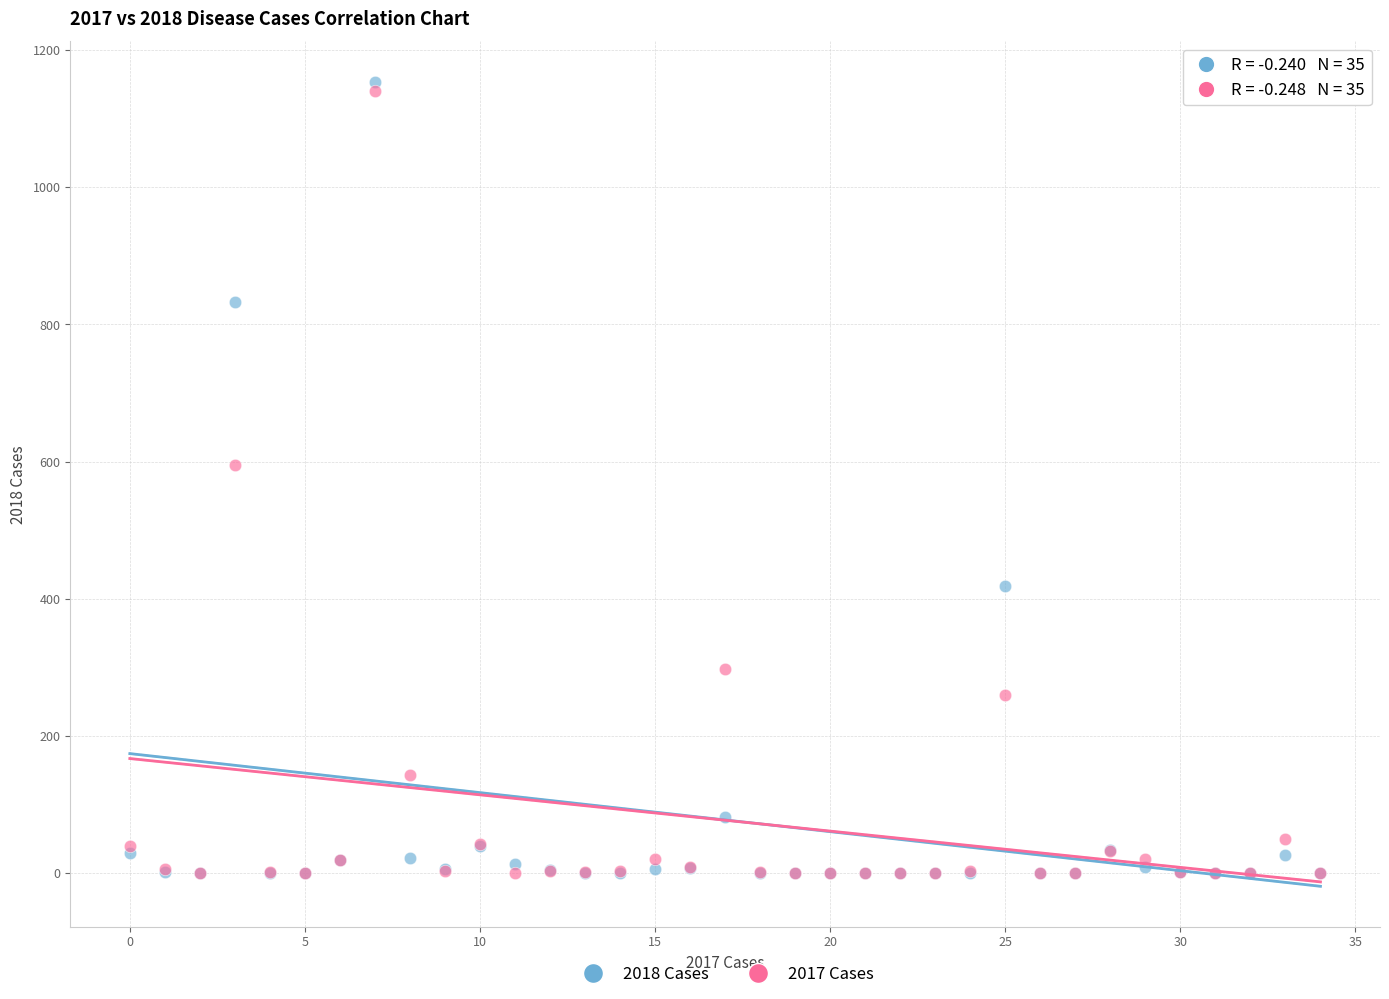

Across all series, what Y value is closest to 577?

595